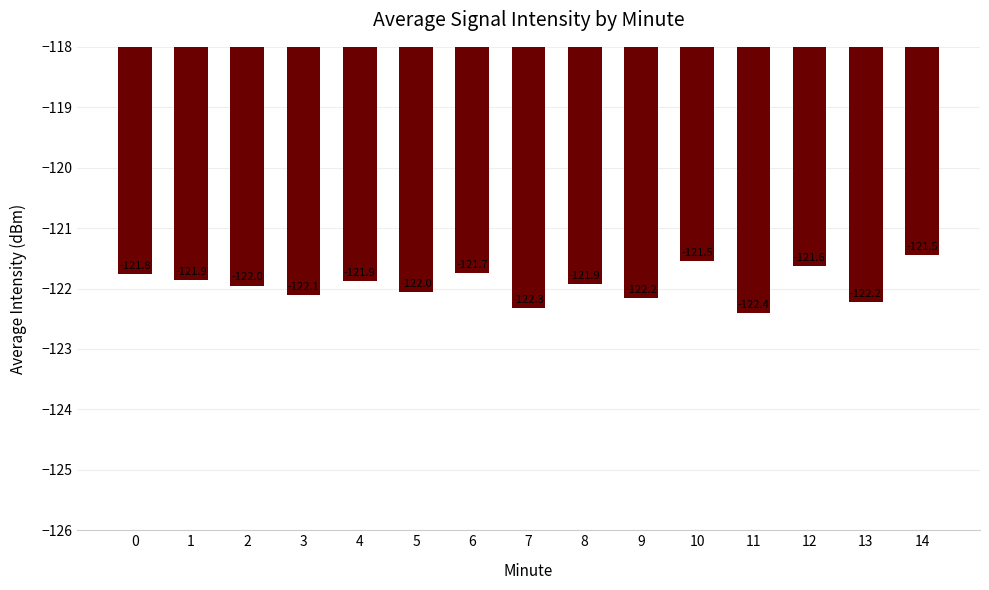

True or false: the data shows -122.4 at 11.

True